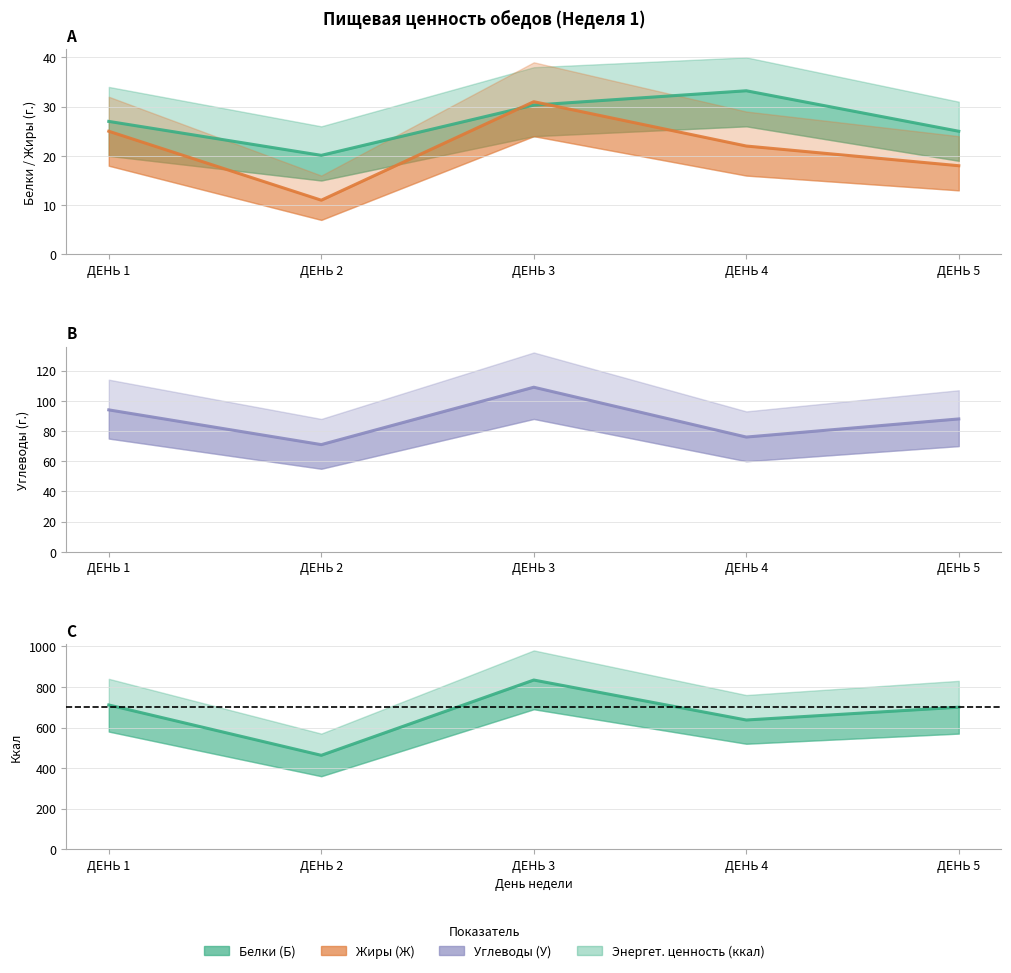

In Углеводы (У) среднее, how many points are lower than both neighbors (excluding endpoints)?

2